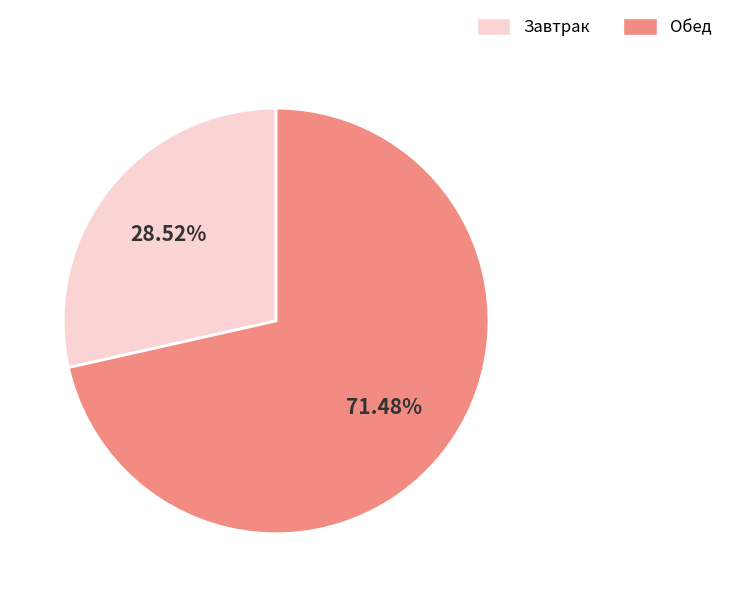

Which slice is the largest?

Обед